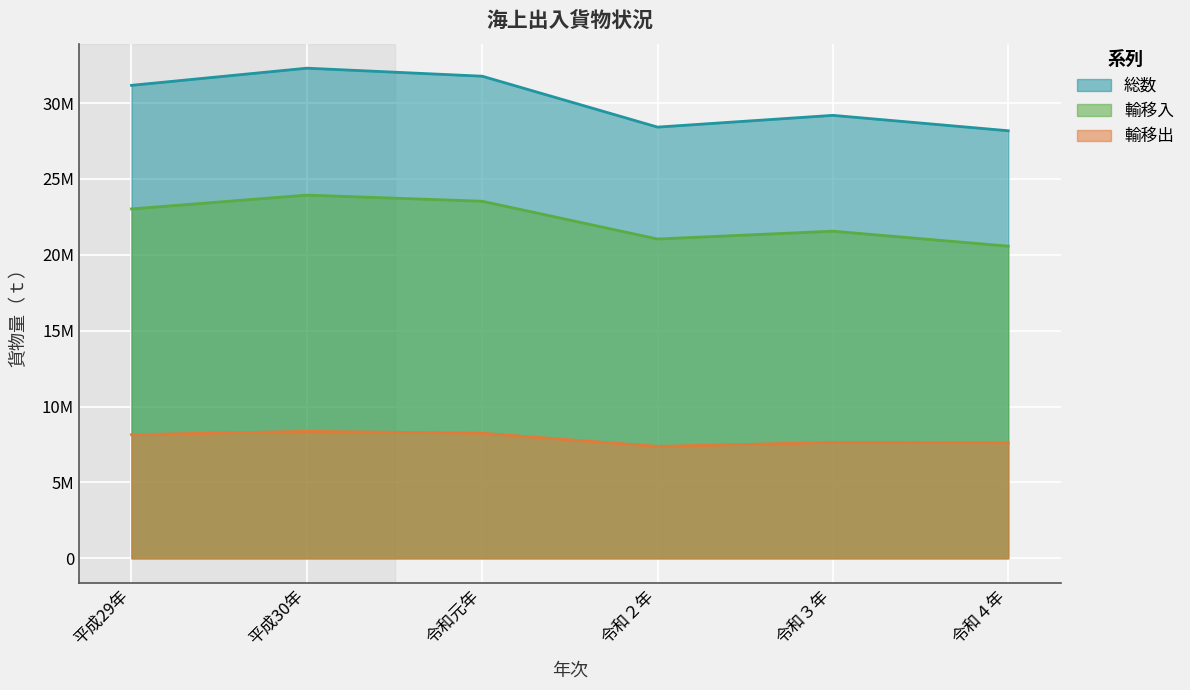

Which category has the highest value across all series?

平成30年